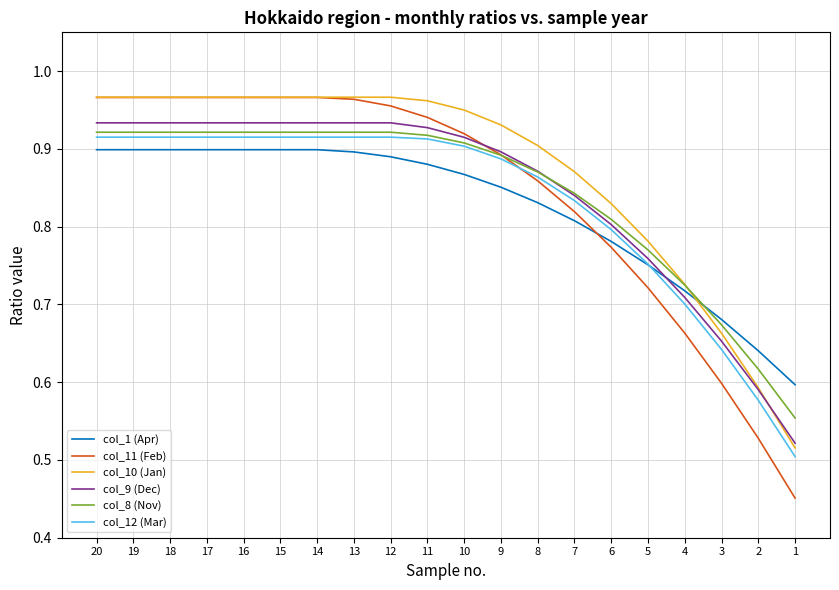

Does the chart display data point markers on the line(s)?

No